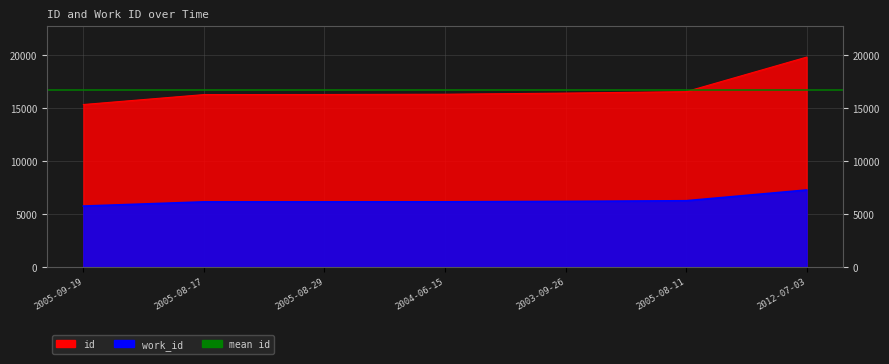

The value of id at 2005-08-11 is 16579. True or false?

True